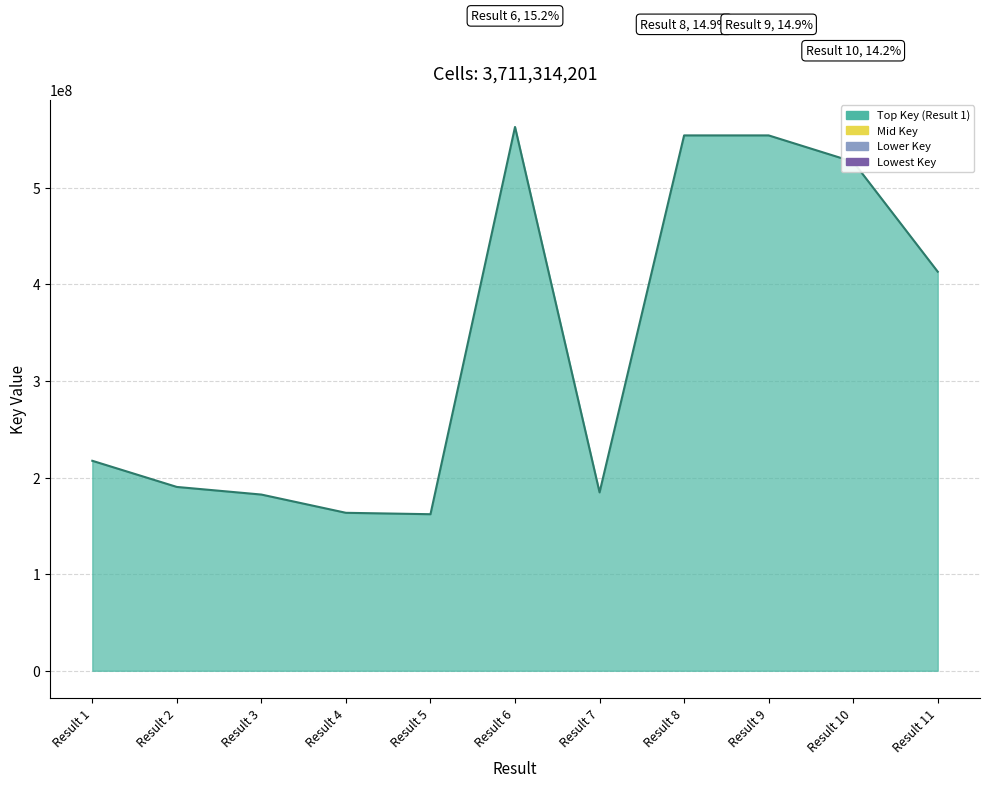

What is the difference between the maximum and minimum values?

400833325